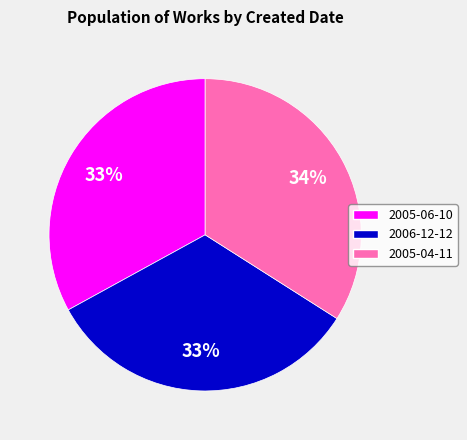

What is the ratio of the value at 2005-06-10 to the value at 2006-12-12?

1.0